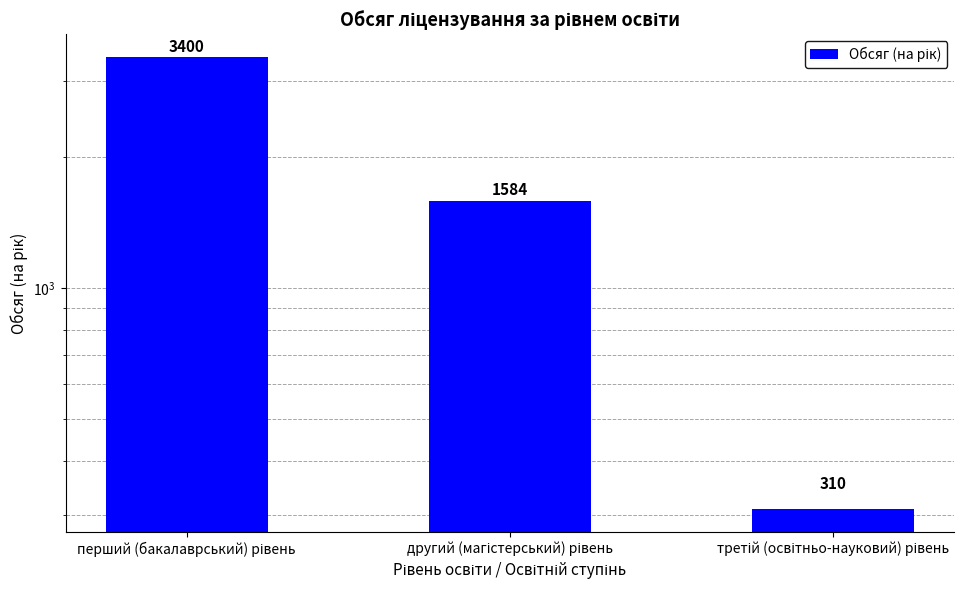

Reading left to right, transcribe all the data shown in this chart.

3400	1584	310